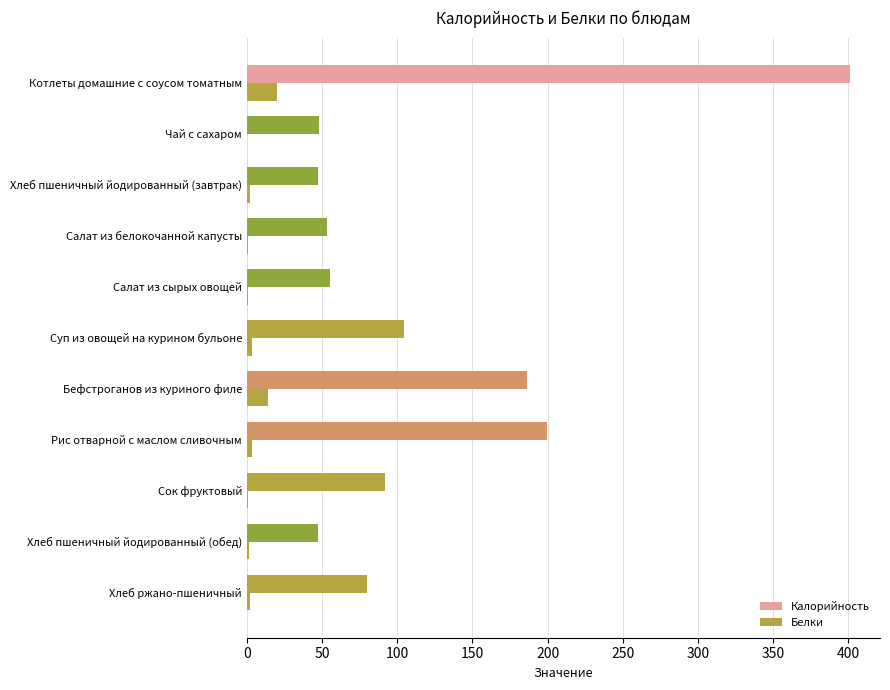

What is the highest value of the Калорийность series?

401.0